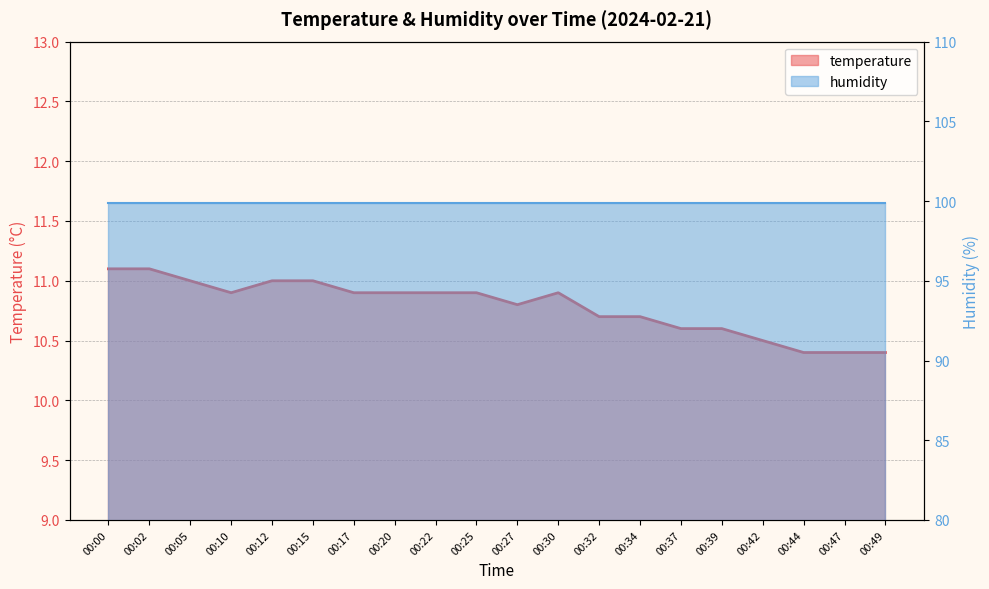

At which category does the data reach its first local peak?

00:30